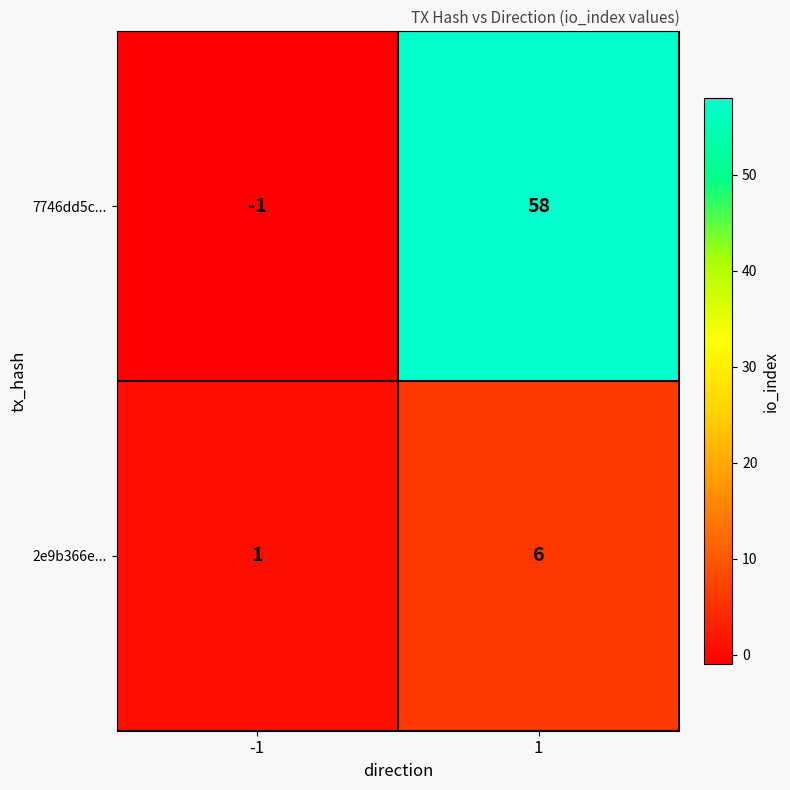

List the labels in order of 2e9b366e... value, largest first.

1, -1